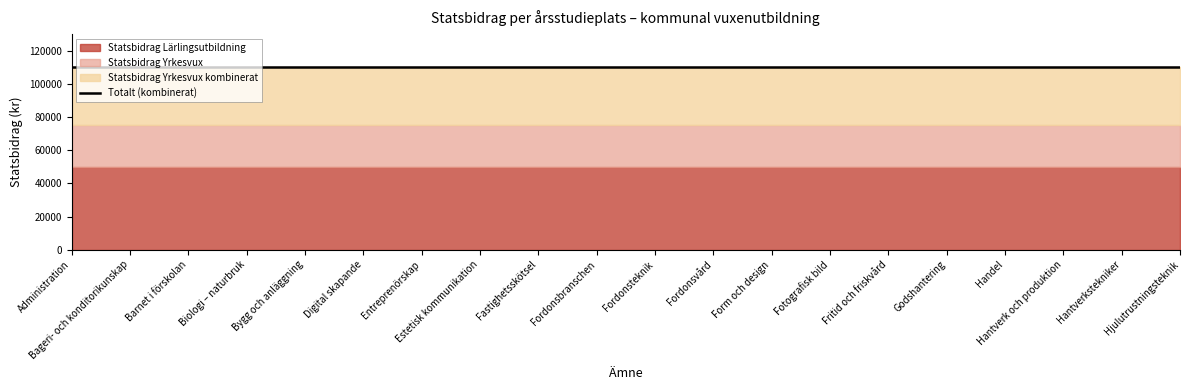

Which has a higher value, Handel or Form och design?

Handel